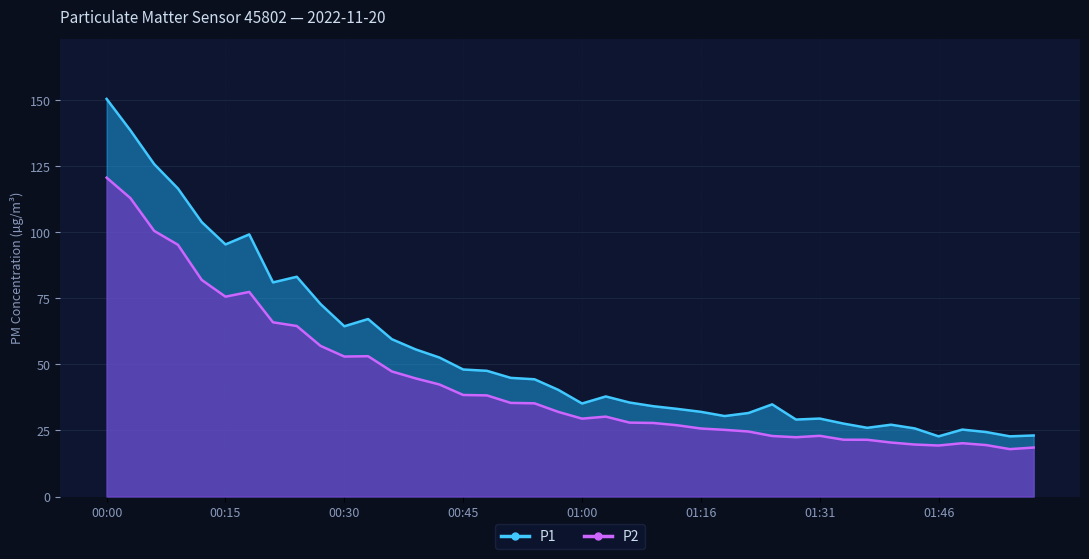

Rank the categories by P2 value from lowest to highest.

01:55, 01:58, 01:46, 01:52, 01:43, 01:49, 01:40, 01:37, 01:34, 01:28, 01:25, 01:31, 01:22, 01:19, 01:16, 01:12, 01:09, 01:06, 01:00, 01:03, 00:57, 00:54, 00:51, 00:48, 00:45, 00:42, 00:39, 00:36, 00:30, 00:33, 00:27, 00:24, 00:21, 00:15, 00:18, 00:12, 00:09, 00:06, 00:03, 00:00